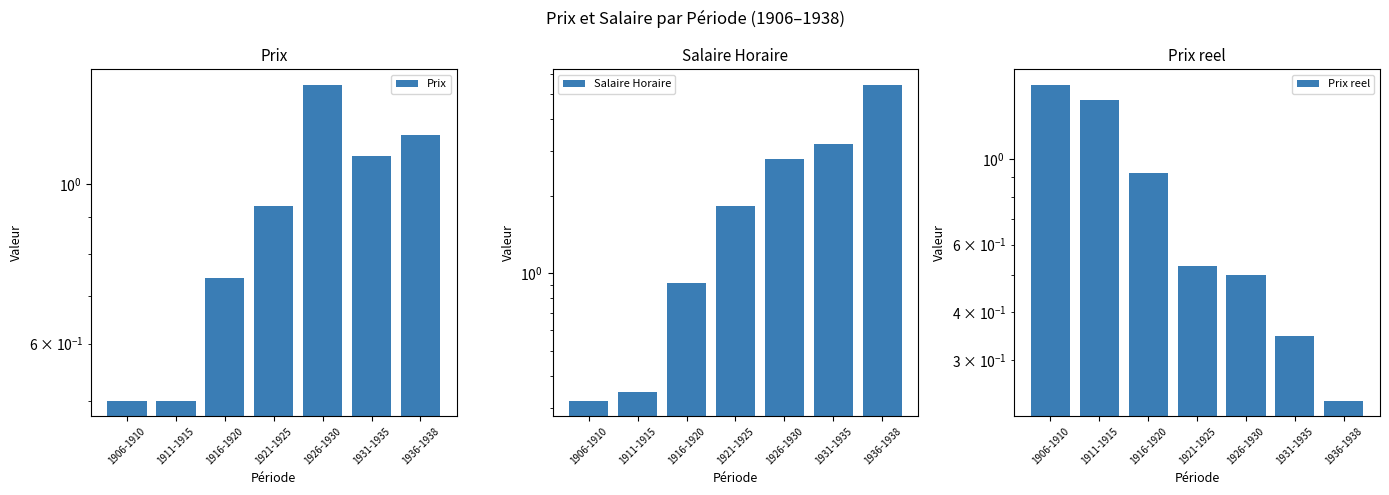

What is the maximum value shown in the chart?

5.4